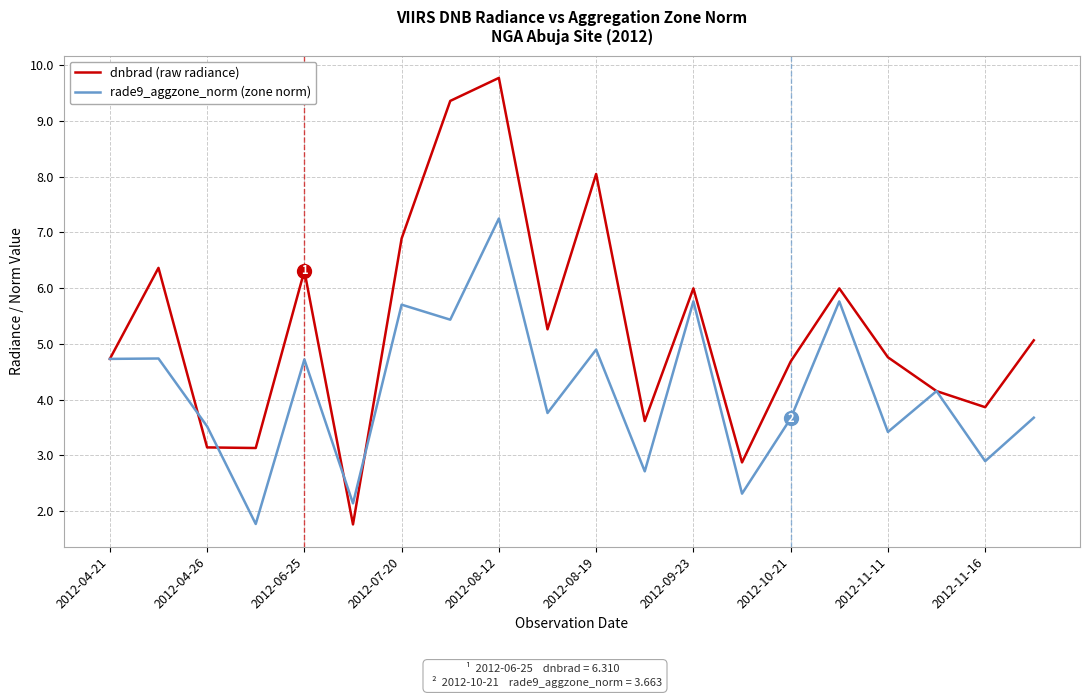

Which series has the largest range (max minus min)?

dnbrad (raw radiance)